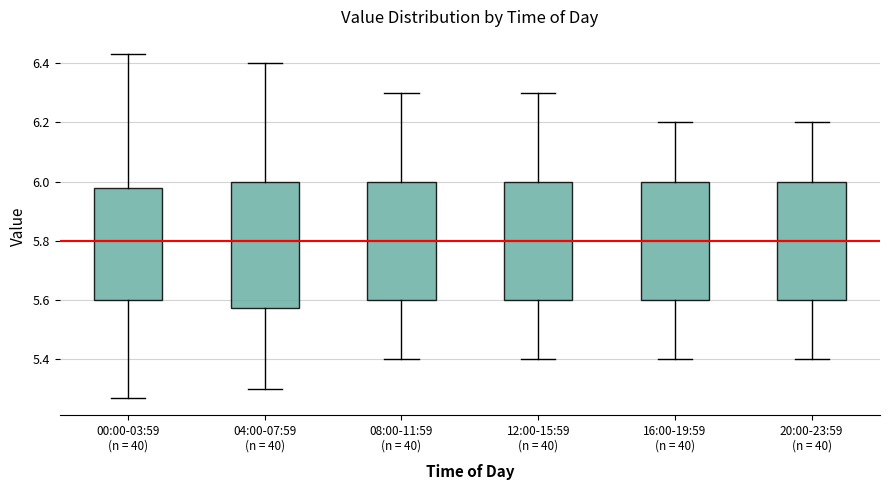

Reading left to right, transcribe this box plot: for each box, give where its median line is, the range the box spans, and where its two whiskers end, as read against the y-axis. The values are not printed on the chart, so give them approximately, as read against the axis.

00:00-03:59 (n = 40): median 5.80, box 5.60 to 5.98, whiskers 5.28 to 6.44
04:00-07:59 (n = 40): median 5.80, box 5.58 to 6.00, whiskers 5.30 to 6.40
08:00-11:59 (n = 40): median 5.80, box 5.60 to 6.00, whiskers 5.40 to 6.30
12:00-15:59 (n = 40): median 5.80, box 5.60 to 6.00, whiskers 5.40 to 6.30
16:00-19:59 (n = 40): median 5.80, box 5.60 to 6.00, whiskers 5.40 to 6.20
20:00-23:59 (n = 40): median 5.80, box 5.60 to 6.00, whiskers 5.40 to 6.20